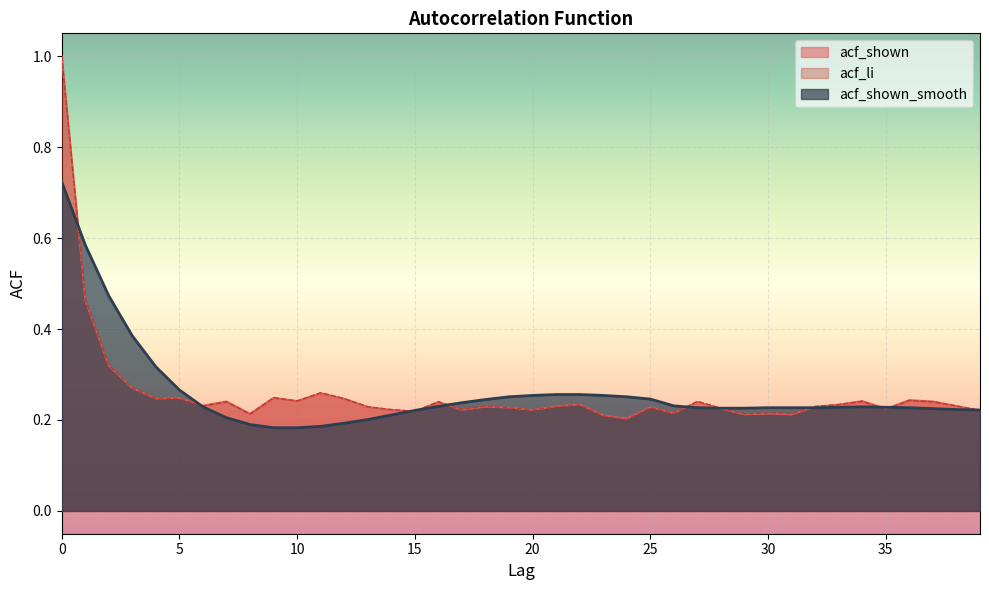

What is the greatest value displayed?

1.0